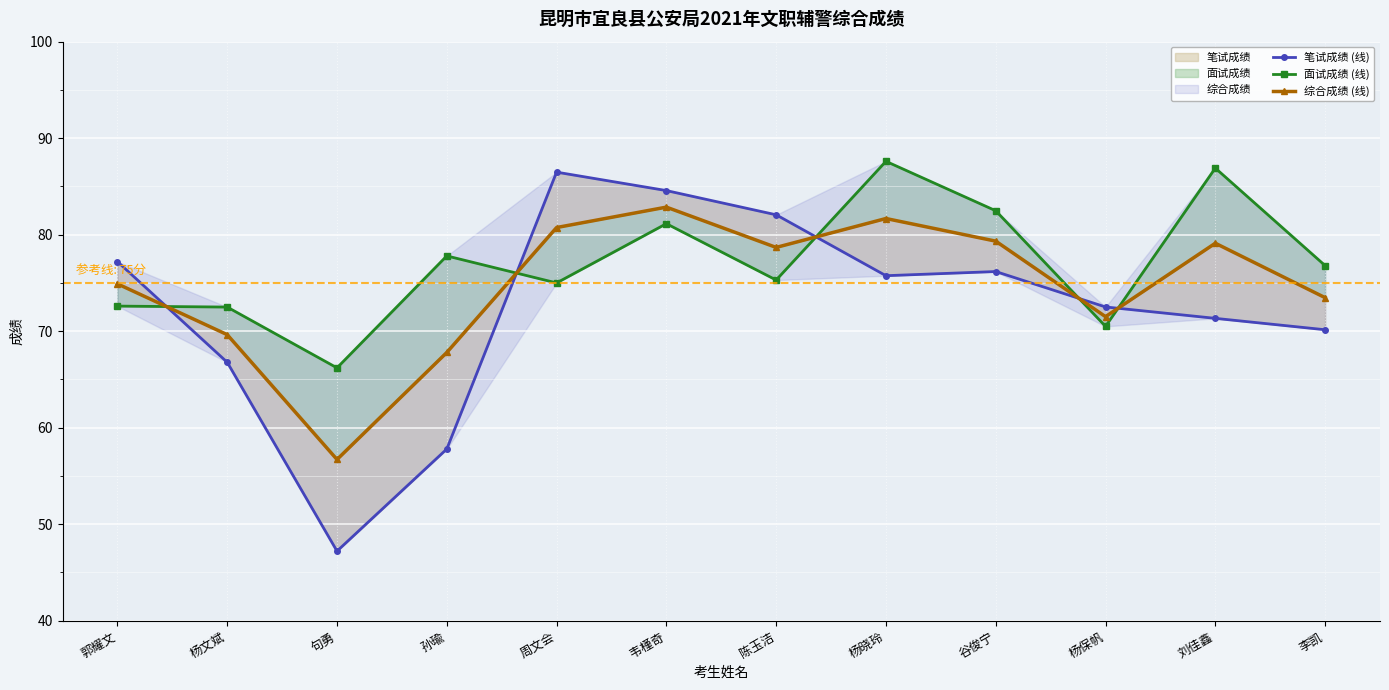

What is the total value across all series at 谷俊宁?

238.0